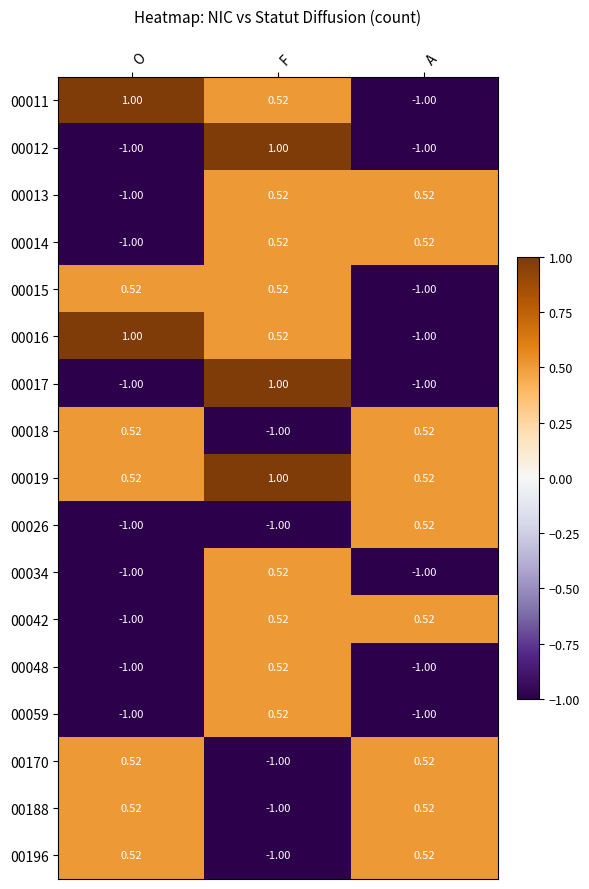

Is the value of 00018 at A greater than the value of 00048 at A?

Yes